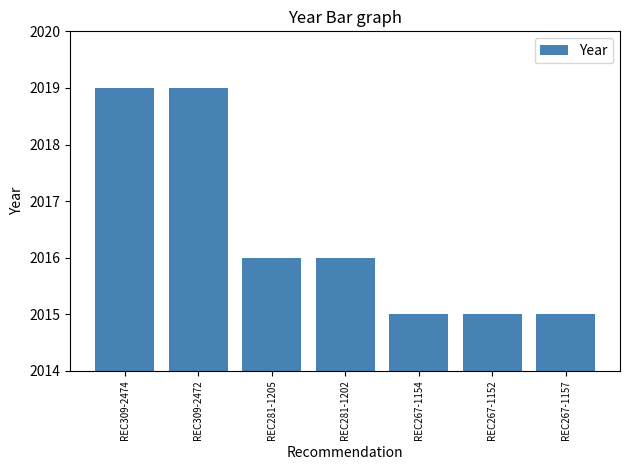

What is the change in value from REC281-1202 to REC267-1152?

-1